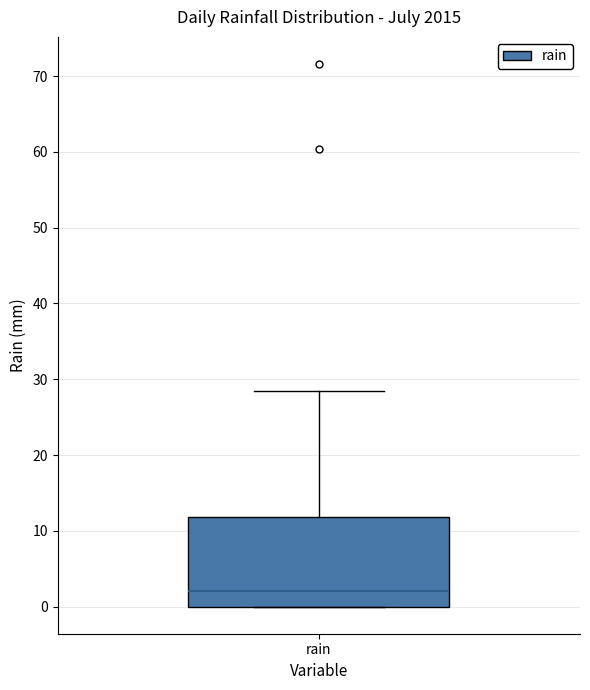

Where is the lower edge of the box for rain on the y-axis? The values are not printed on the chart, so give them approximately, as read against the axis.

0